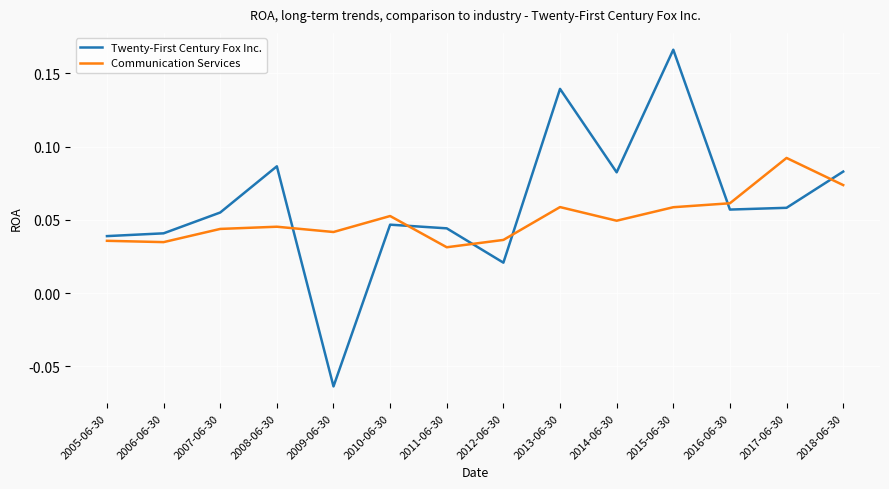

What position from the left is 2018-06-30?

14